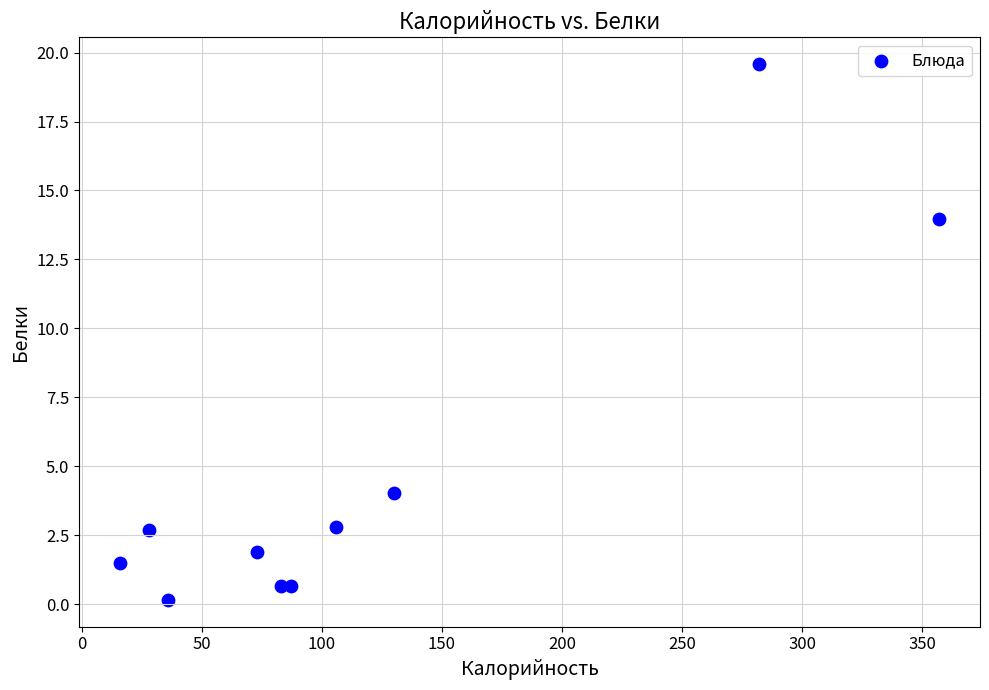

What is the average X value?

119.8